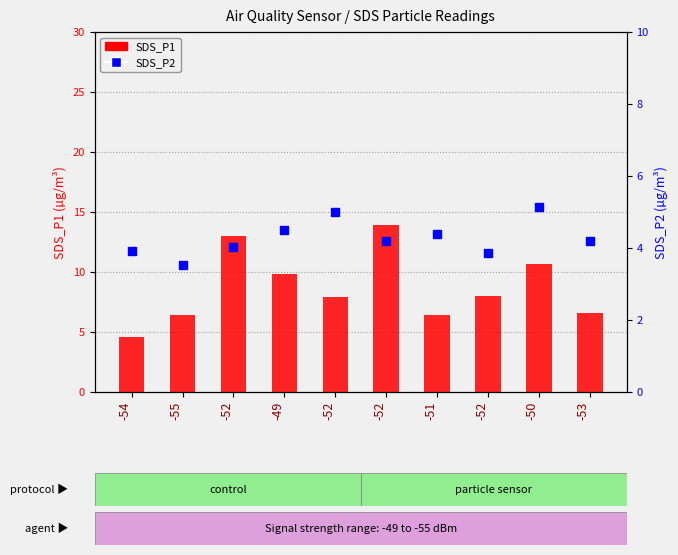

At which category is the sum across all series the highest?

-52